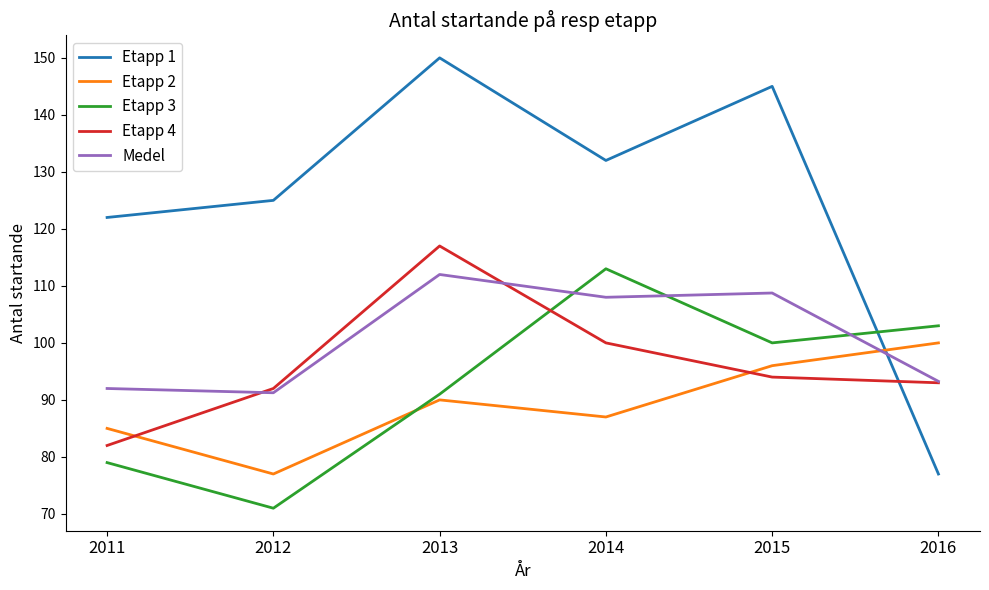

What is the greatest value displayed?

150.0